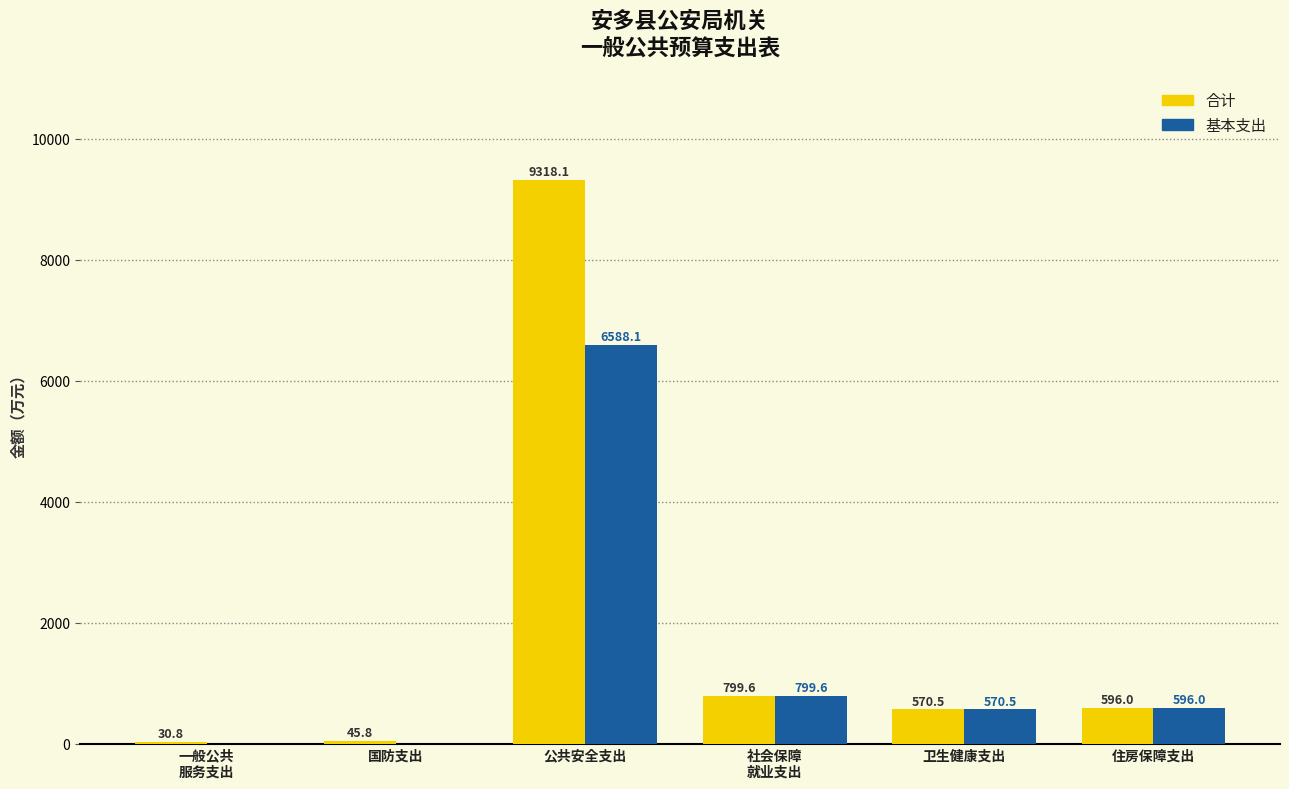

Is the value of 基本支出 at 一般公共
服务支出 greater than the value of 合计 at 一般公共
服务支出?

No